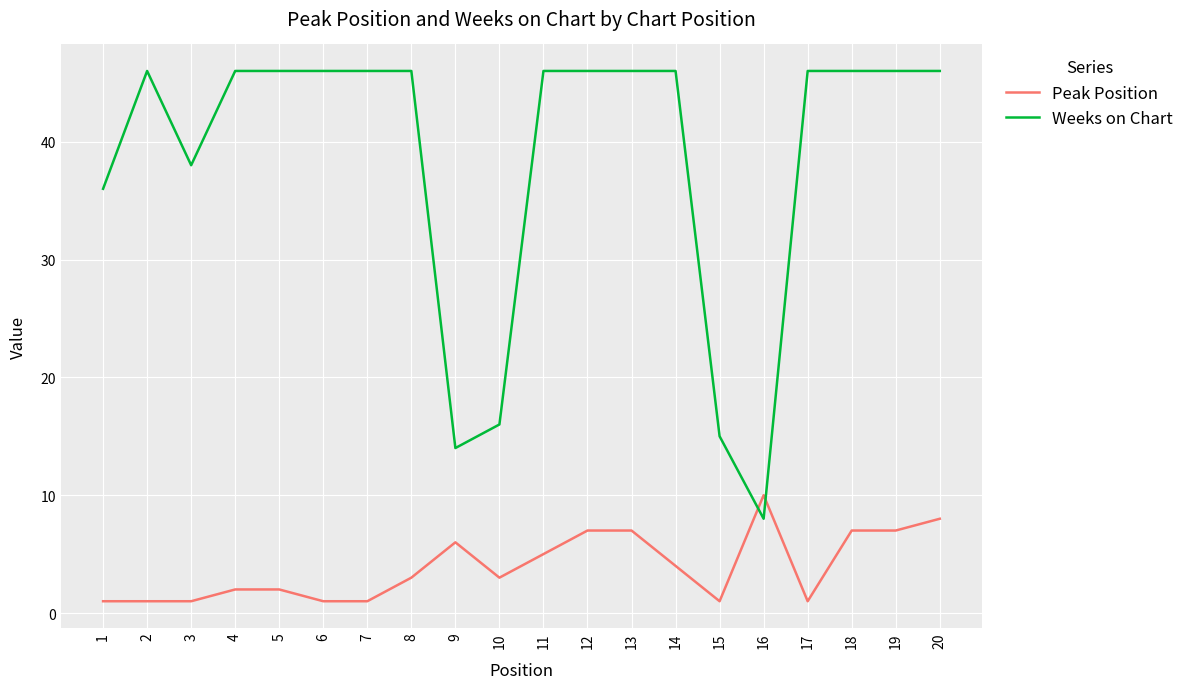

Read the Weeks on Chart value at 19.

46